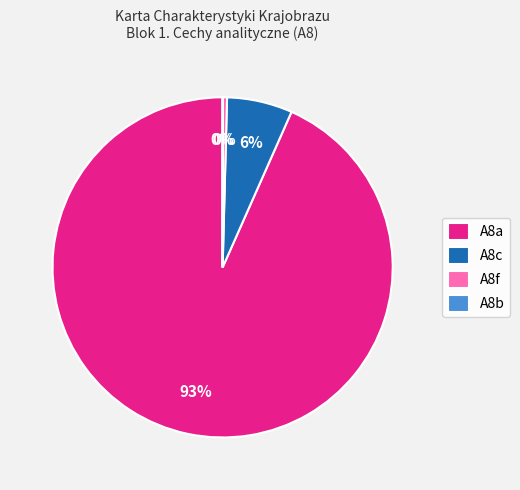

Which category has the biggest portion of the pie?

A8a